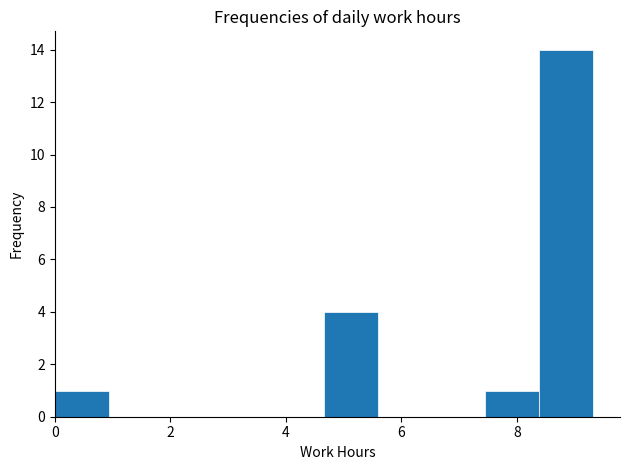

Over which range of the x-axis is the bar tallest?

8.4 to 9.4